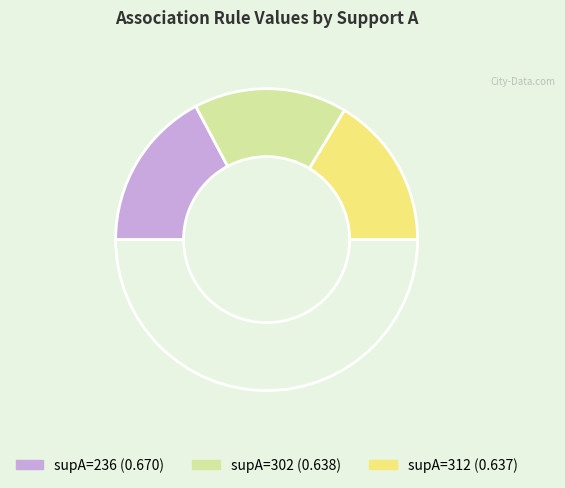

How many segments does this pie chart have?

4